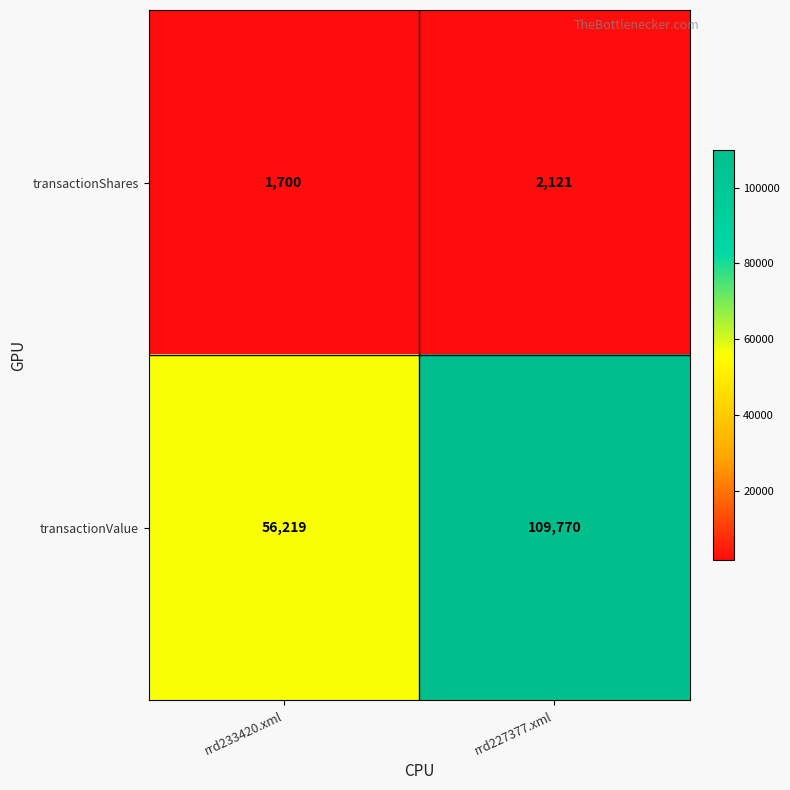

What is the sum of the transactionValue values at rrd227377.xml and rrd233420.xml?

165989